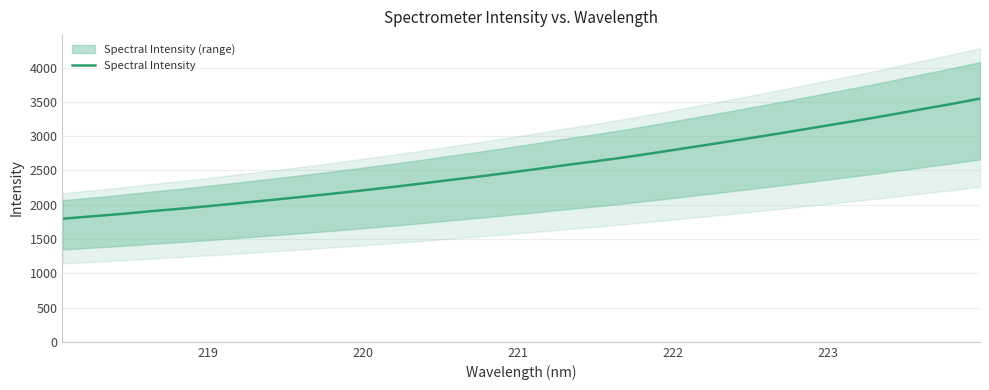

What is the difference between the maximum and minimum values?

1753.0